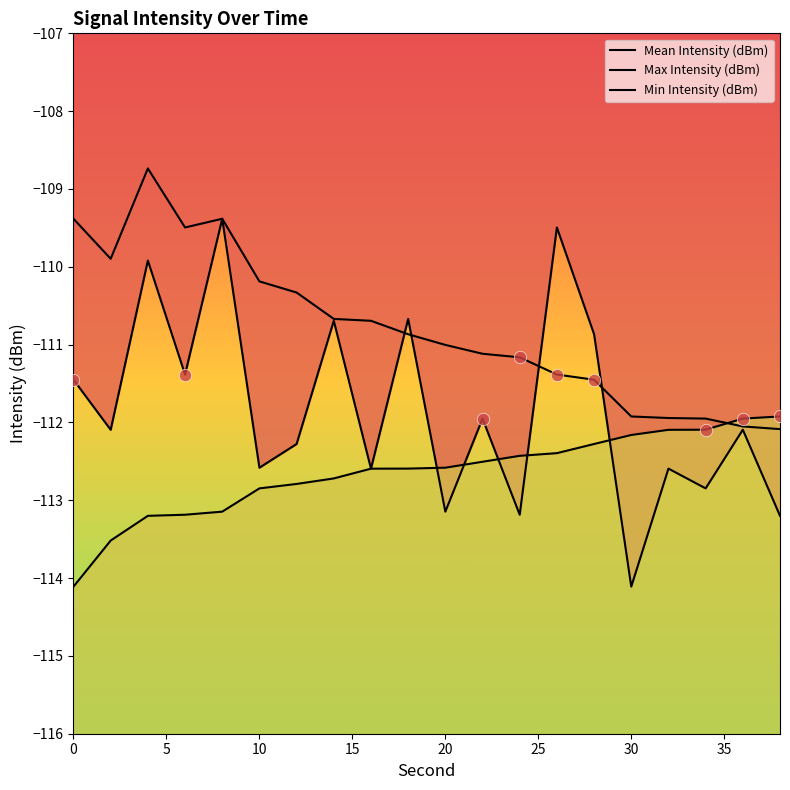

Which series contains the lowest Y value?

Mean Intensity (dBm)